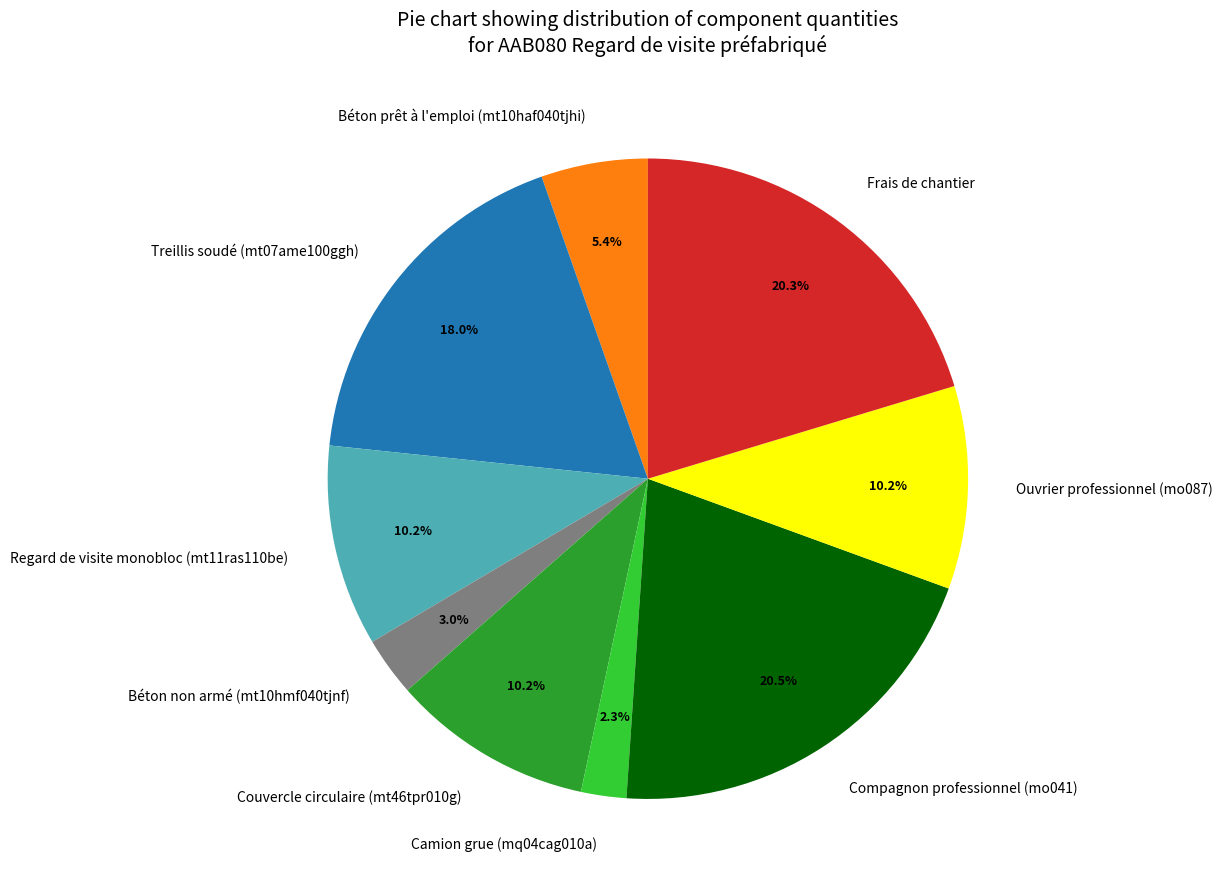

How many slices are in this pie chart?

9